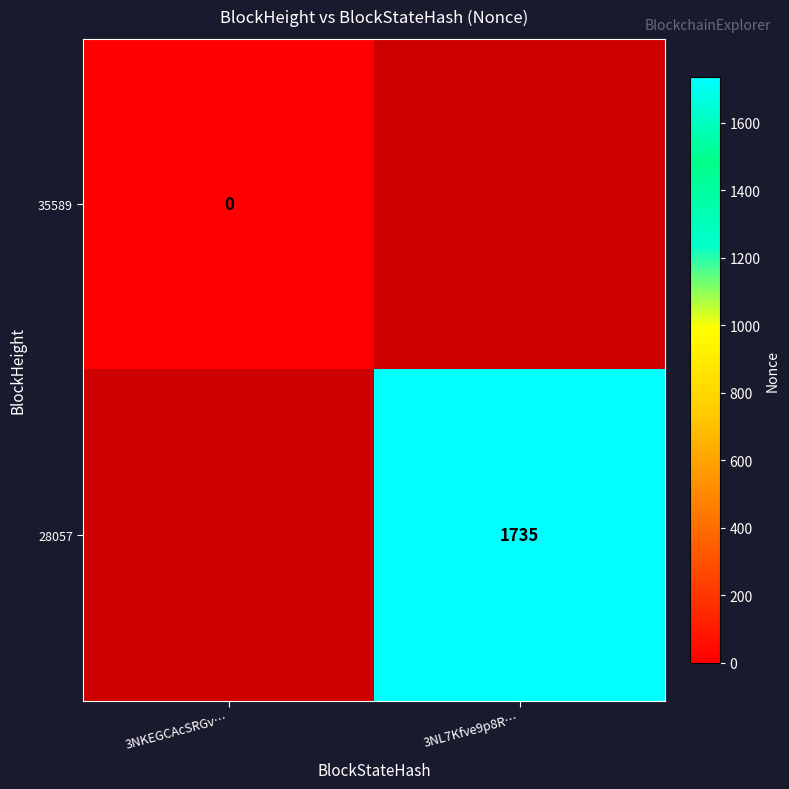

Is the value of 35589 at 3NL7Kfve9p8R… greater than the value of 28057 at 3NKEGCAcSRGv…?

No